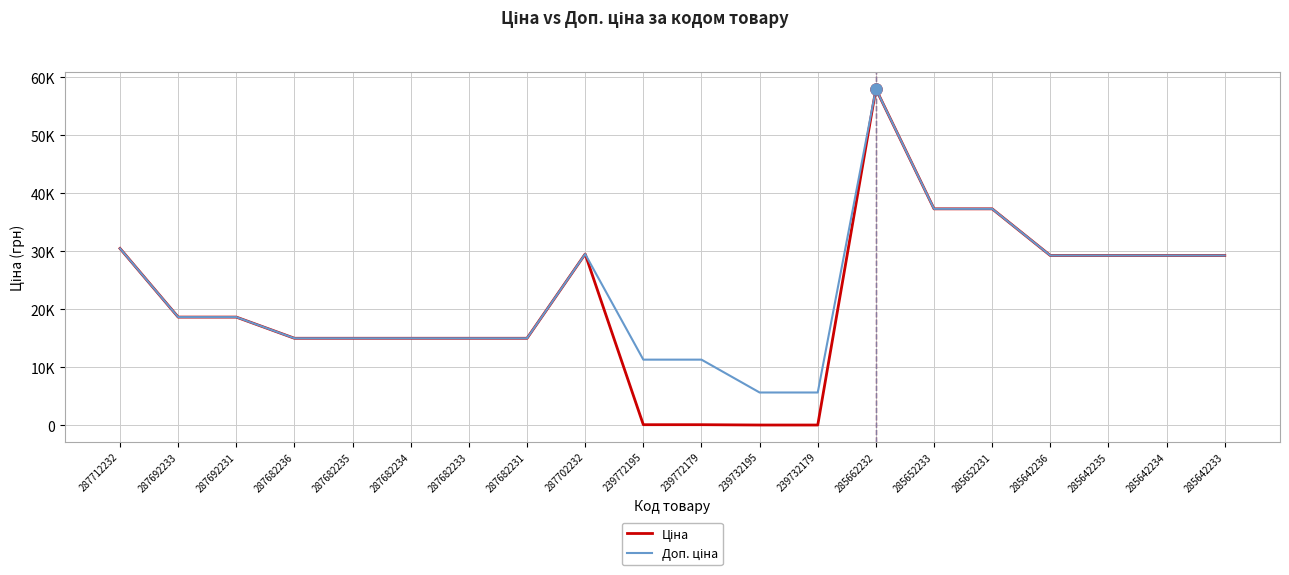

Does the chart display data point markers on the line(s)?

No